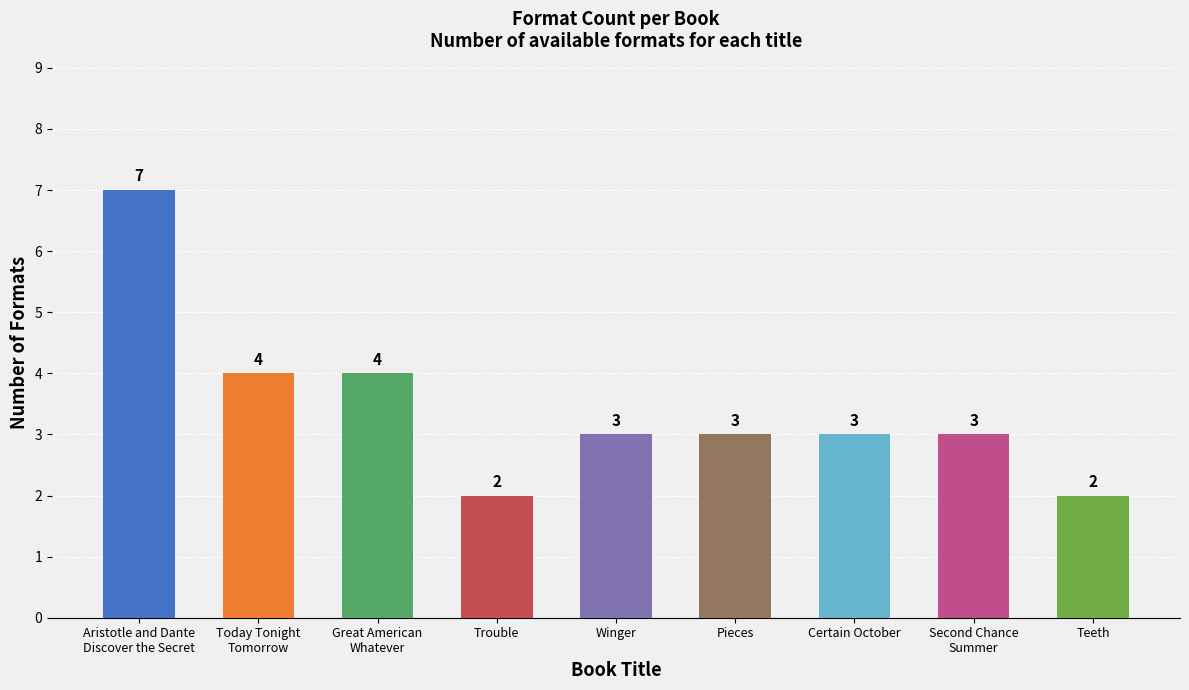

Read the value at Trouble.

2